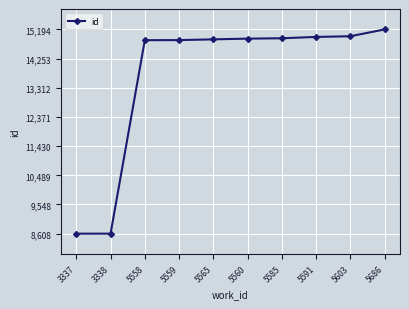

Which label corresponds to the largest value in the chart?

5686